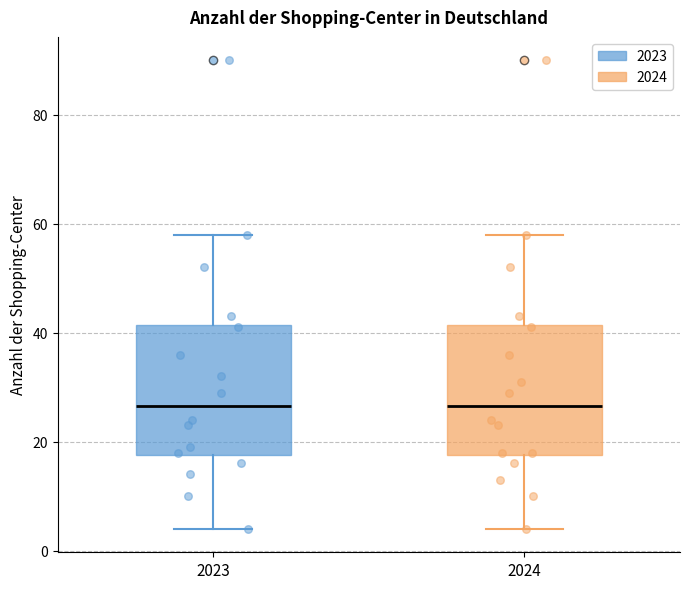

Reading left to right, read every box against the y-axis: the position of its median line, the range the box covers, and the ends of its whiskers. The values are not printed on the chart, so give them approximately, as read against the axis.

2023: median 26, box 18 to 42, whiskers 4 to 58
2024: median 26, box 18 to 42, whiskers 4 to 58